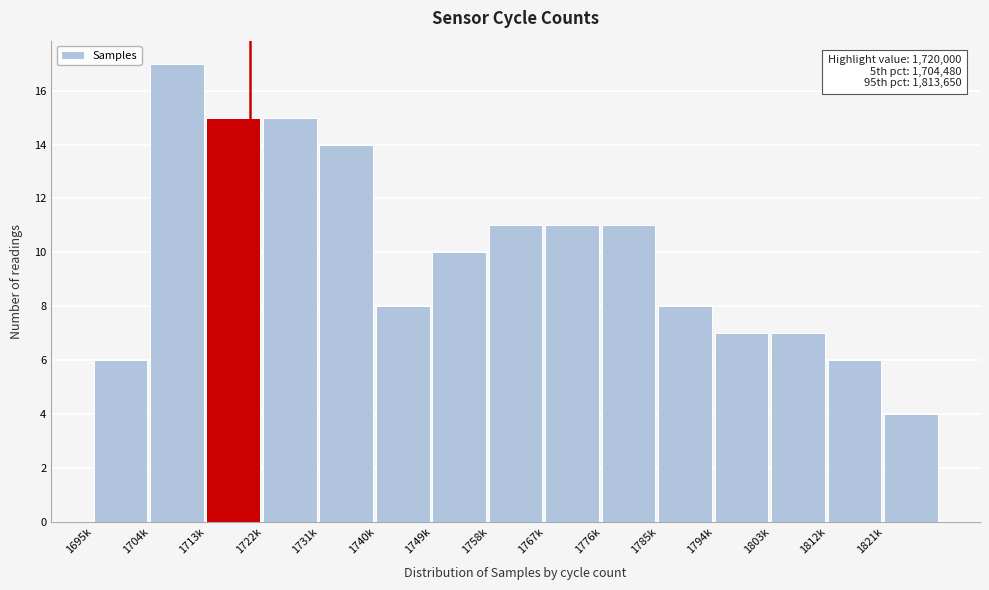

Reading left to right, list all the values displayed in this chart.

6	17	15	15	14	8	10	11	11	11	8	7	7	6	4